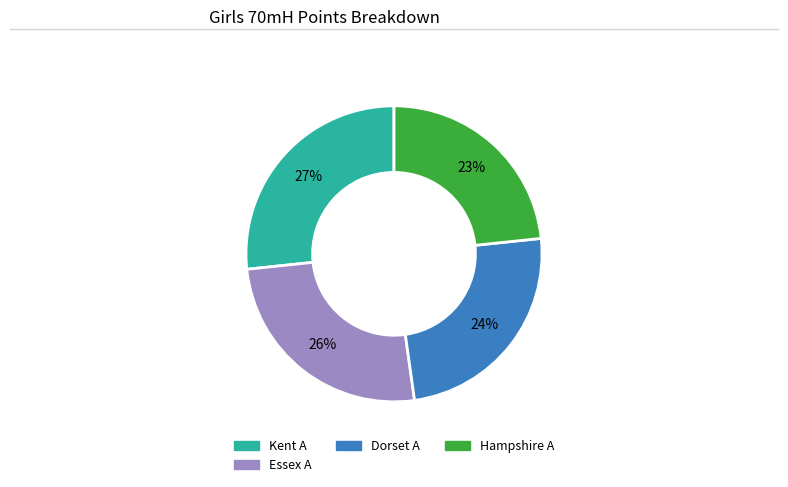

To the nearest percent, what is the average slice percentage?

25%